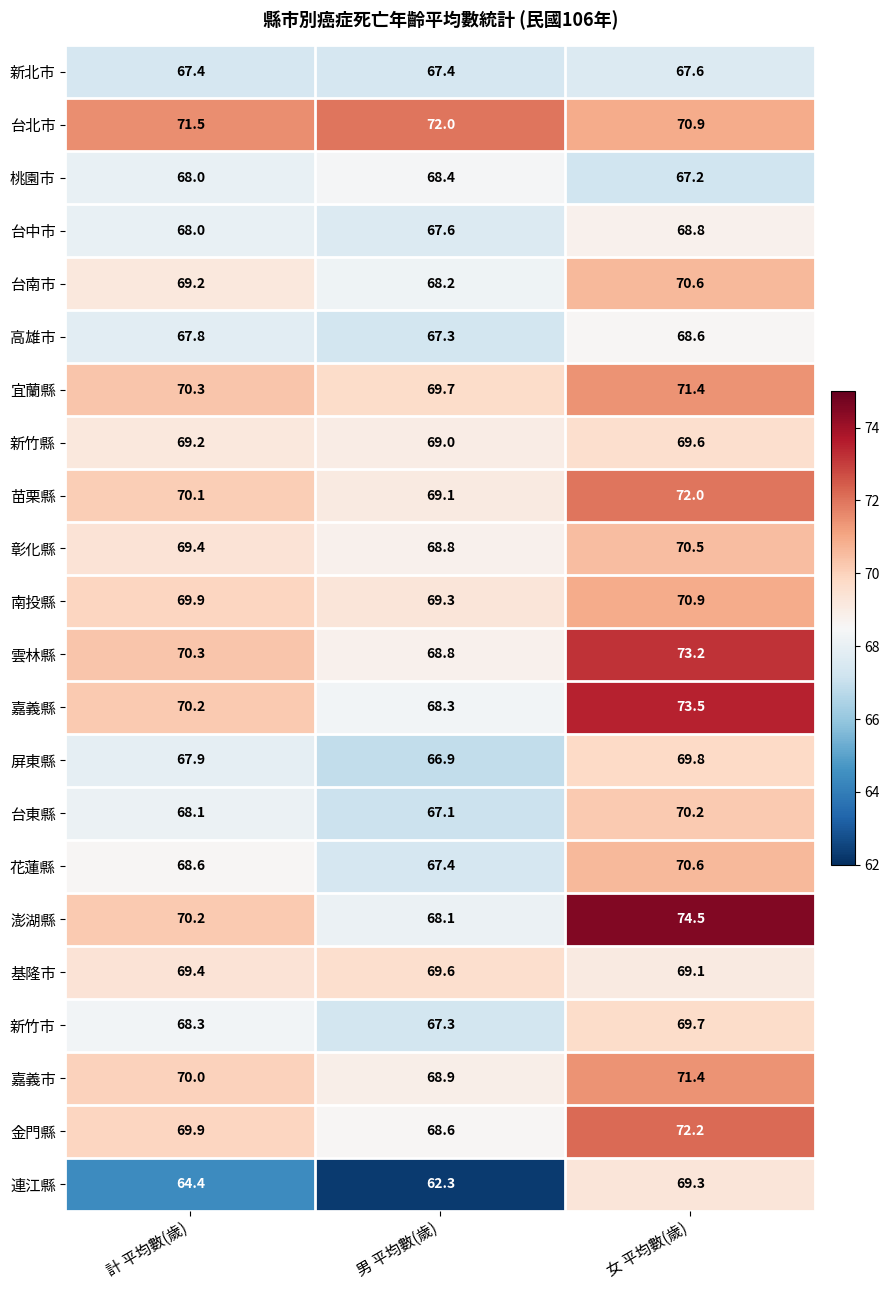

What is the spread (max minus min) of values at 計 平均數(歲)?

7.1